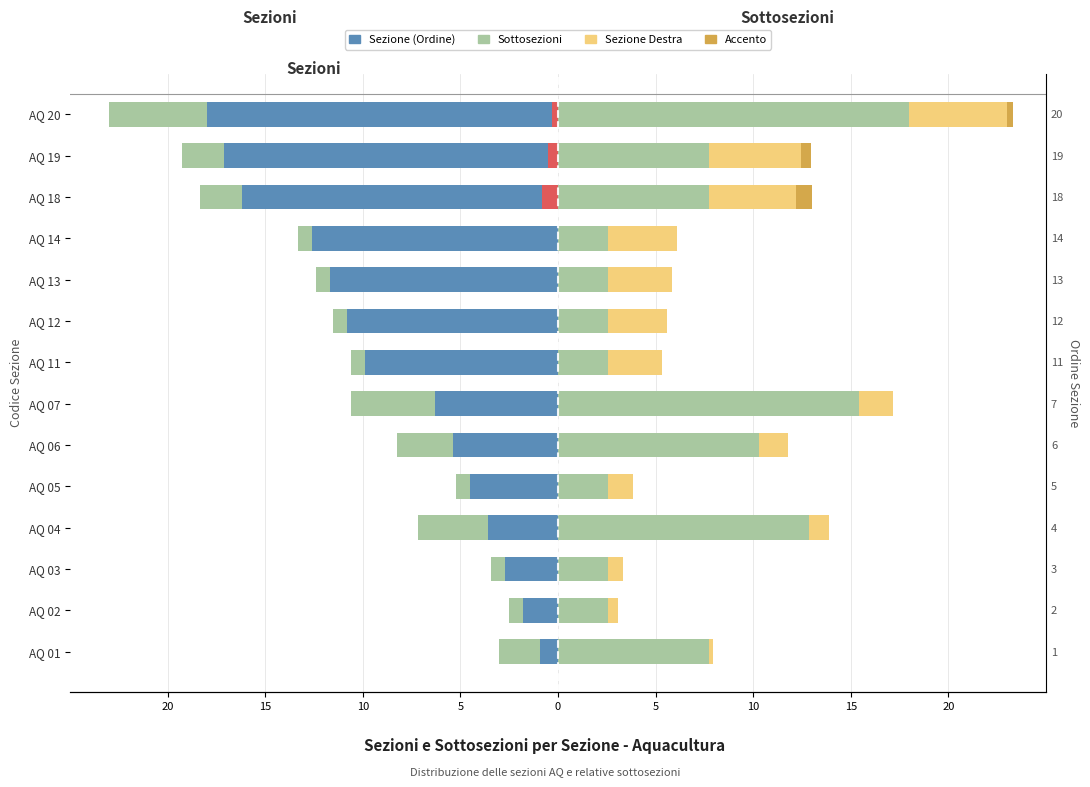

The value of Femmine at AQ 04 is 1.0. True or false?

True